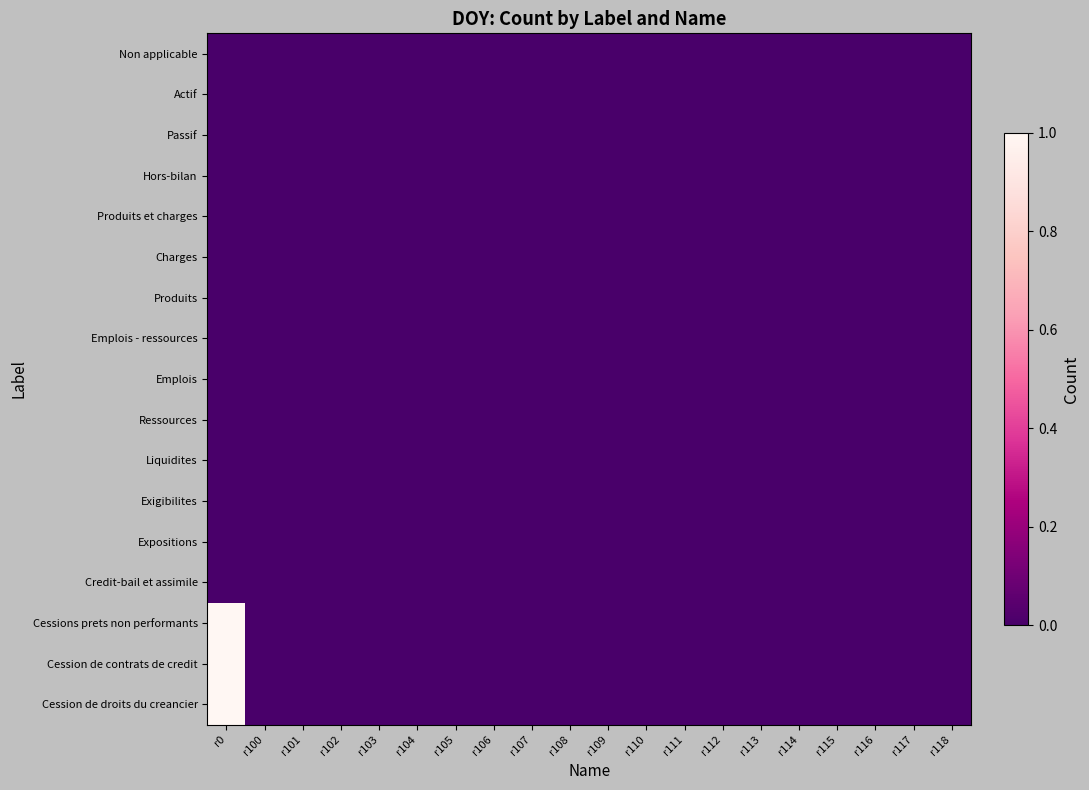

Which series has the widest spread of values?

Cessions prets non performants